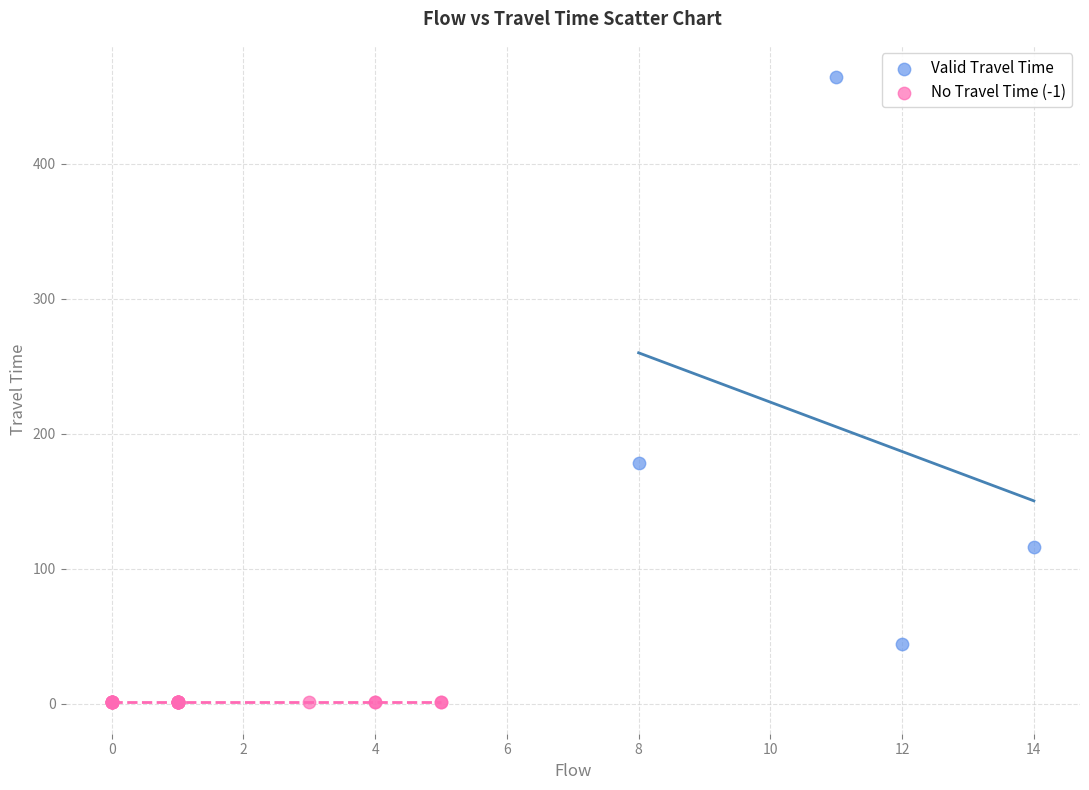

Which series contains the lowest Y value?

No Travel Time (-1)